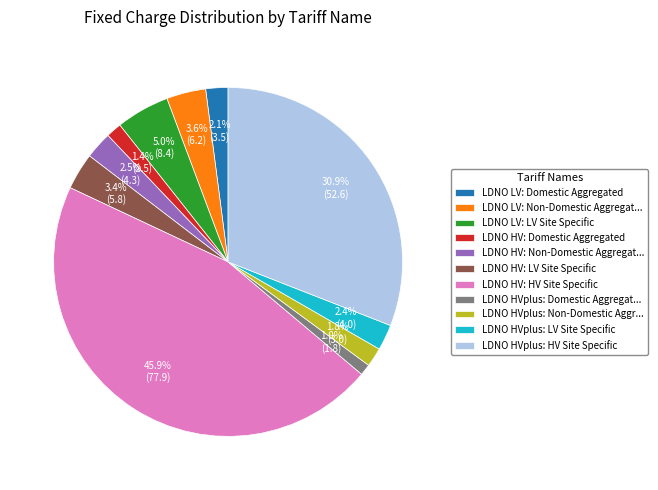

Combined, do LDNO HVplus: Non-Domestic Aggr... and LDNO HVplus: LV Site Specific account for over 50%?

No